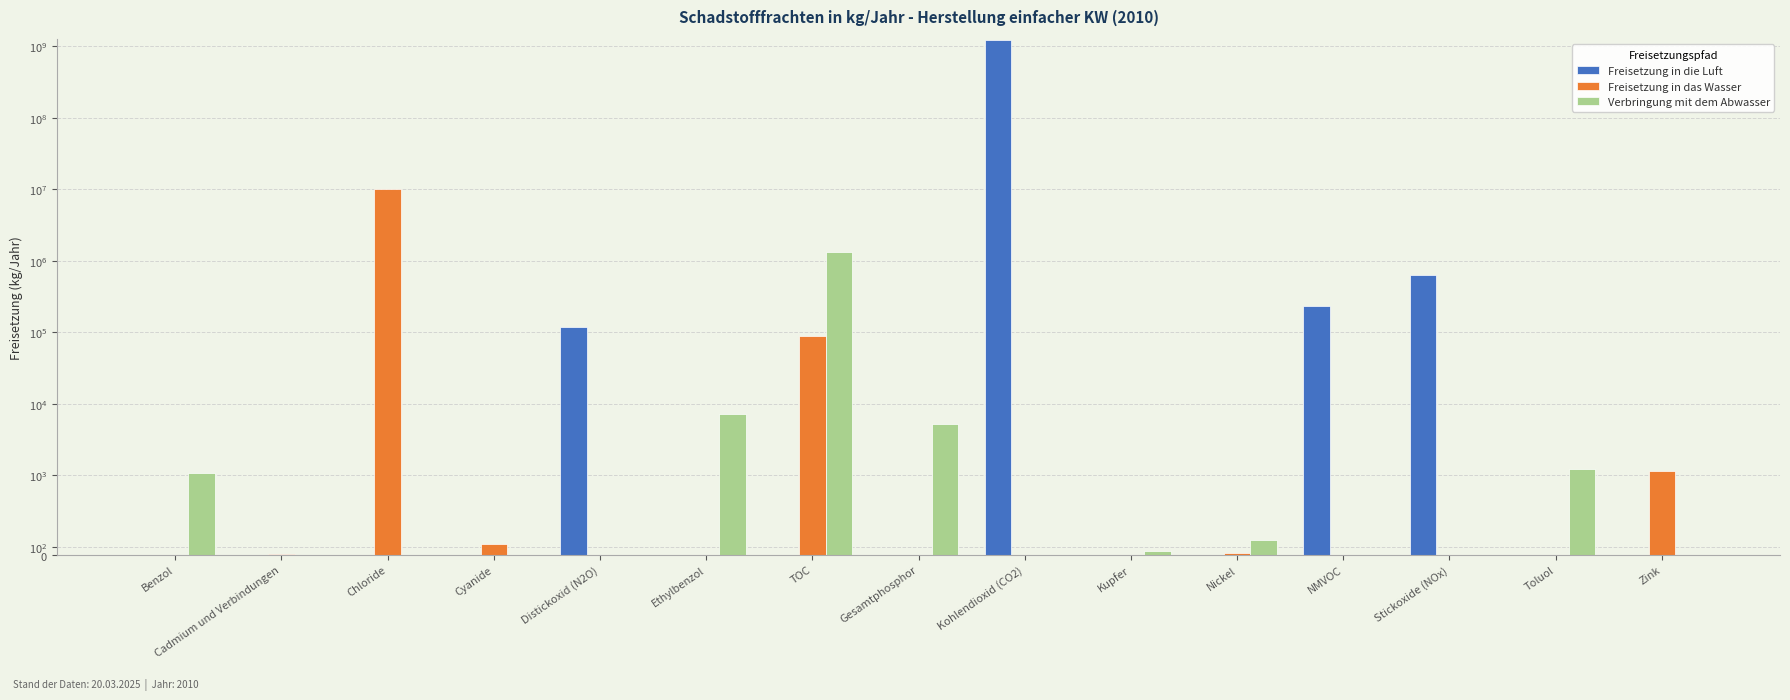

What is the approximate value of Freisetzung in die Luft at Stickoxide (NOx), to the nearest 100?

628000